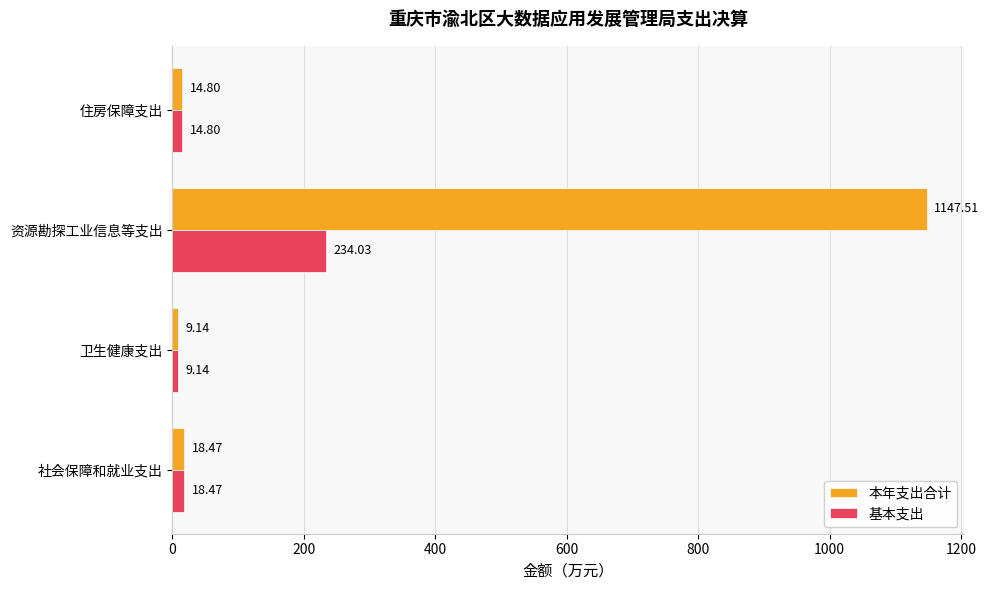

Which label corresponds to the largest value in the chart?

资源勘探工业信息等支出